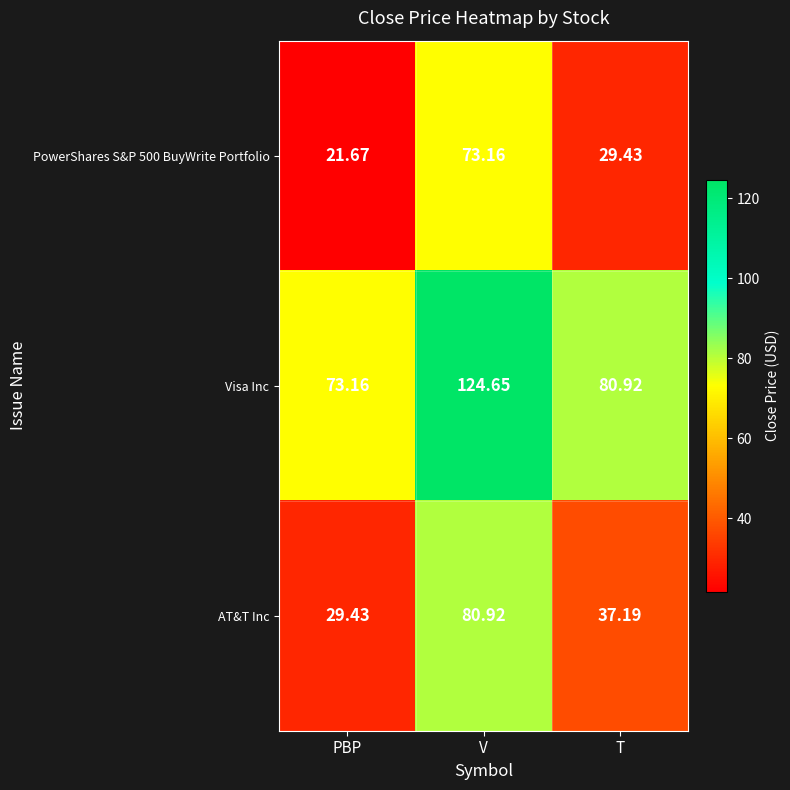

Where does the AT&T Inc series first go above 37?

V